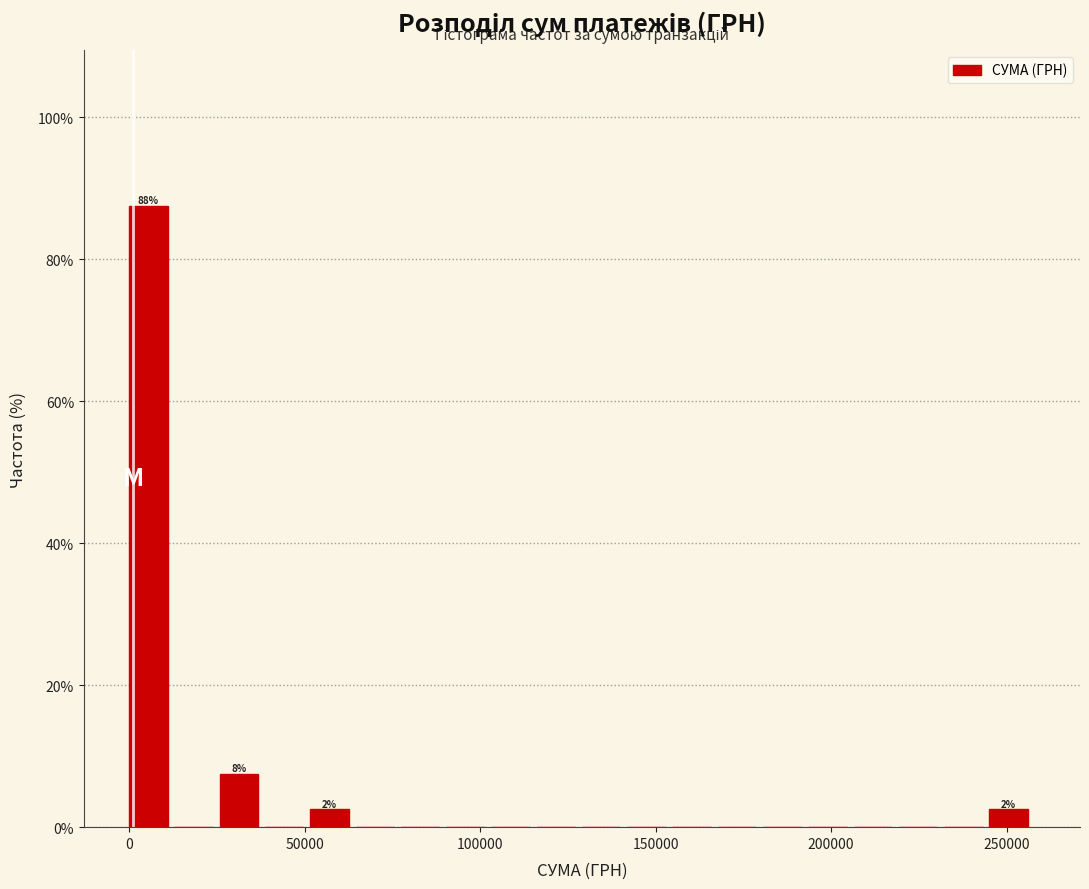

Around what value on the x-axis is the tallest bar? Give the approximate position of its centre, as read against the axis.

5000